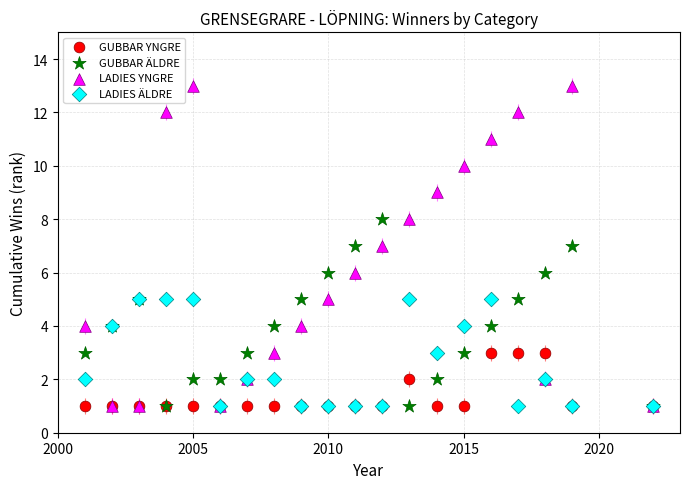

What are all the series names shown in the legend?

GUBBAR YNGRE, GUBBAR ÄLDRE, LADIES YNGRE, LADIES ÄLDRE